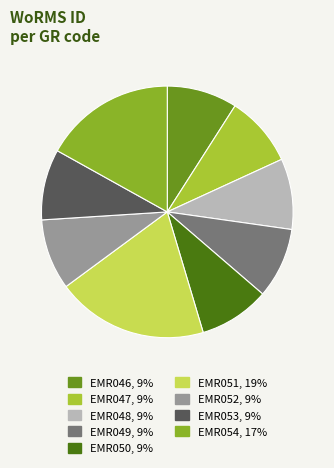

What portion of the pie excludes EMR048?

90.9%